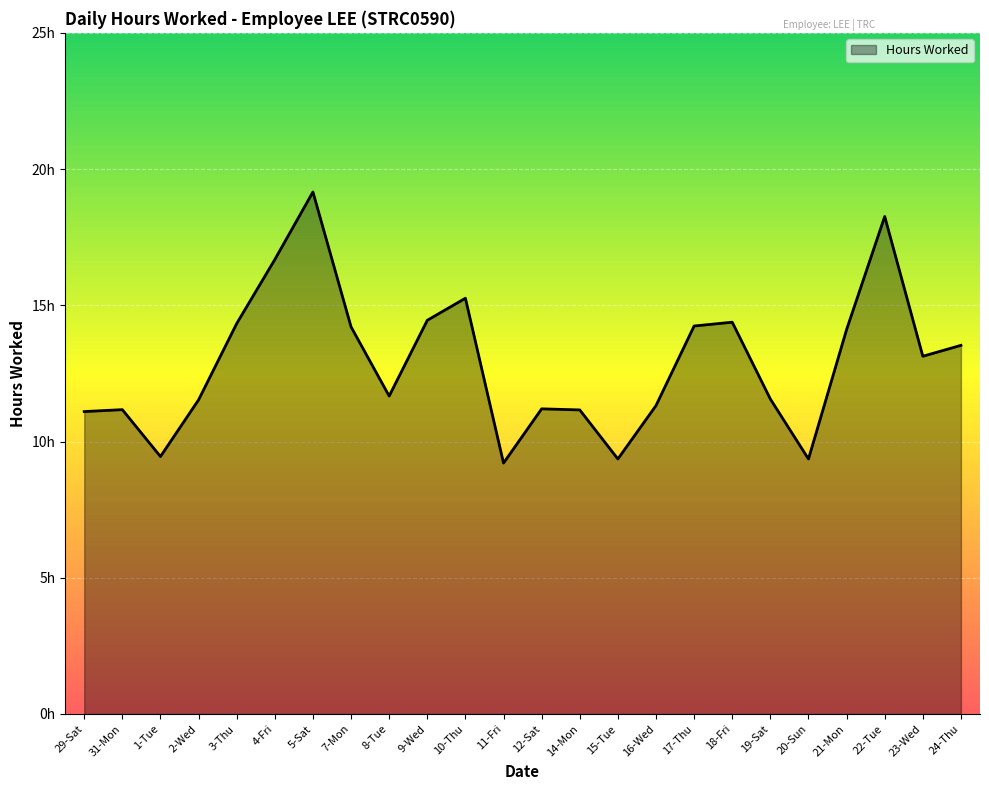

At which label does the data first exceed 13?

3-Thu